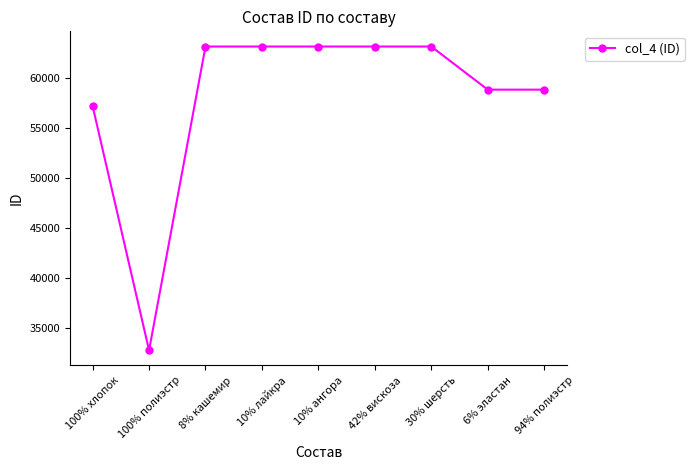

Reading right to left, list all the values displayed in this chart.

58863	58863	63179	63179	63179	63179	63179	32780	57221